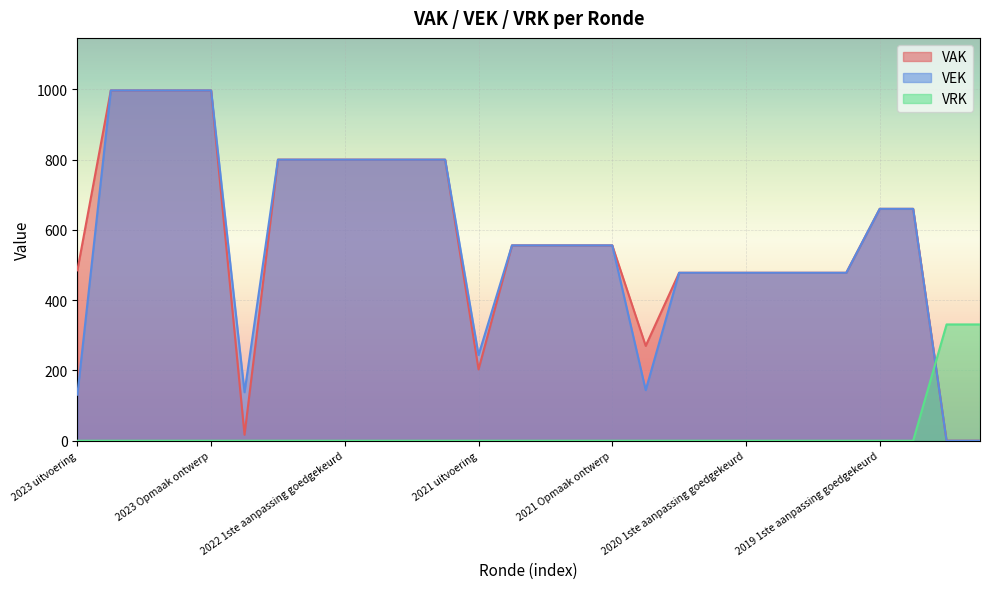

How many times do VEK and VRK cross each other?

1